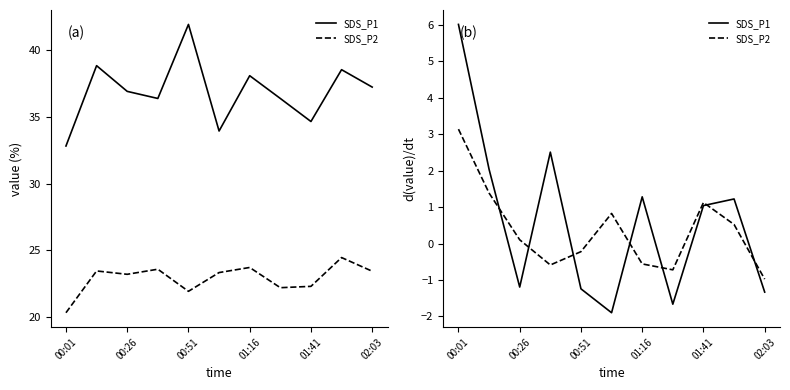

True or false: SDS_P1 has more than 0 interior local peaks.

True